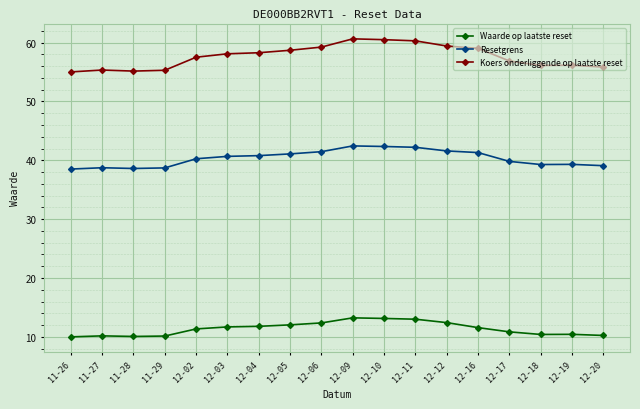

At 11-27, list the series in order from smallest to largest.

Waarde op laatste reset, Resetgrens, Koers onderliggende op laatste reset